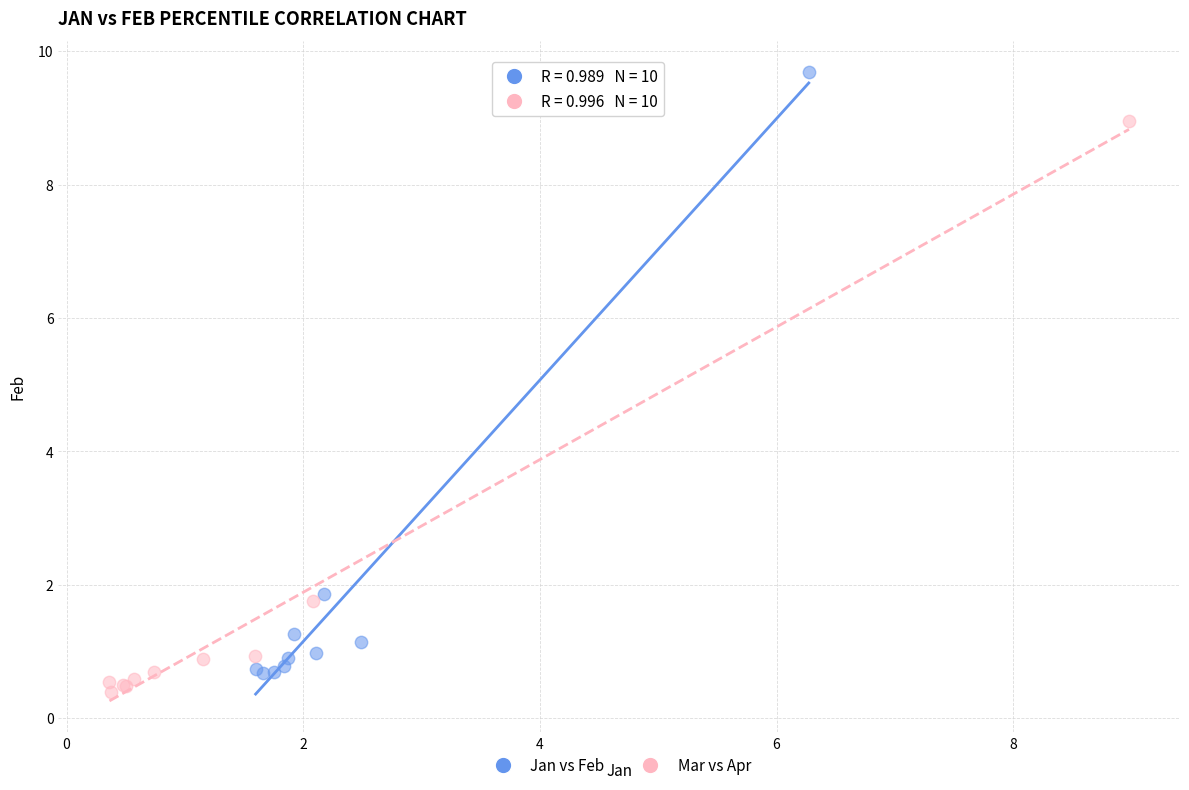

Which series has the widest spread of Y values?

Jan vs Feb